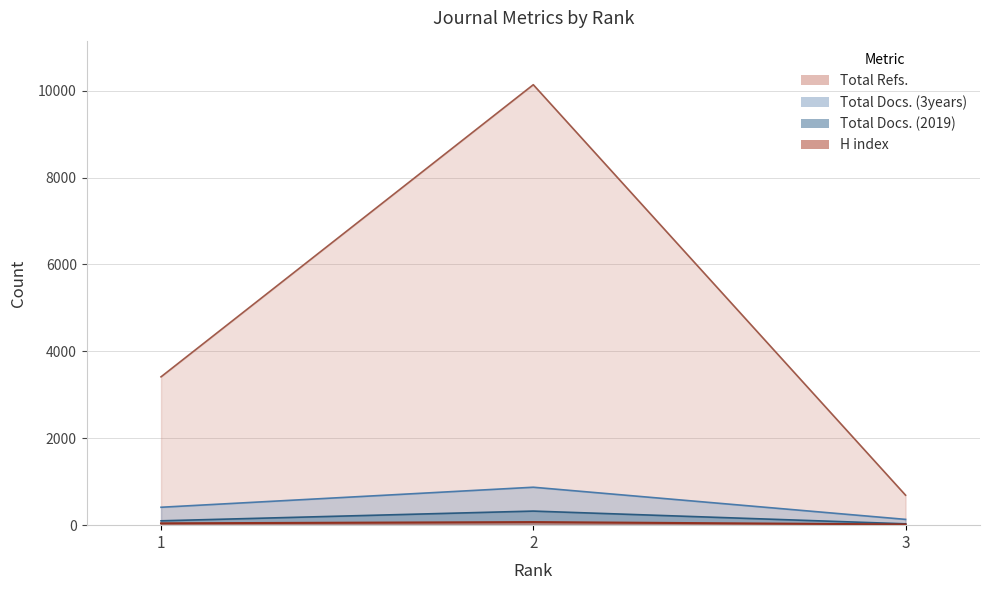

The Total Docs. (2019) series shows 42 at 3. True or false?

False